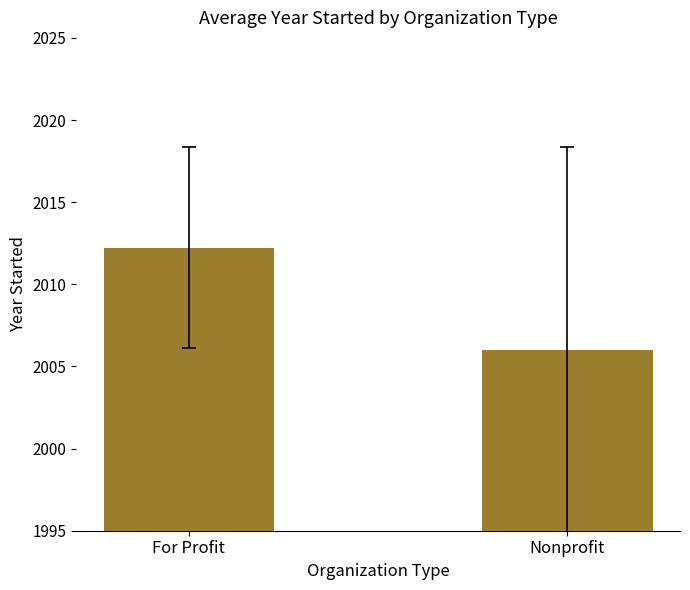

Reading left to right, what are all the values shown in this chart?

2012.2	2006.0